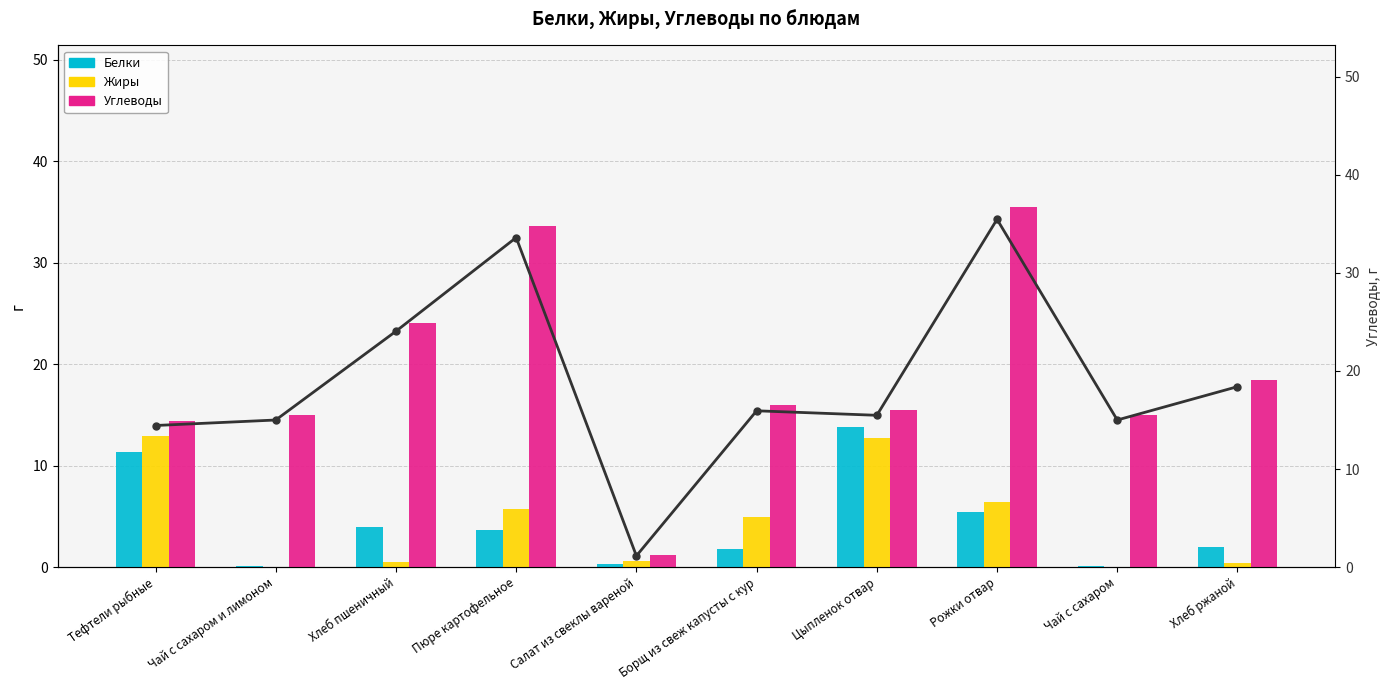

Reading left to right, extract all data points from this chart.

Белки: Тефтели рыбные=11.3	Чай с сахаром и лимоном=0.1	Хлеб пшеничный=4.0	Пюре картофельное=3.7	Салат из свеклы вареной=0.3	Борщ из свеж капусты с кур=1.8	Цыпленок отвар=13.8	Рожки отвар=5.5	Чай с сахаром=0.1	Хлеб ржаной=2.0
Жиры: Тефтели рыбные=12.9	Чай с сахаром и лимоном=0.0	Хлеб пшеничный=0.5	Пюре картофельное=5.7	Салат из свеклы вареной=0.6	Борщ из свеж капусты с кур=4.9	Цыпленок отвар=12.7	Рожки отвар=6.4	Чай с сахаром=0.0	Хлеб ржаной=0.4
Углеводы: Тефтели рыбные=14.4	Чай с сахаром и лимоном=15.0	Хлеб пшеничный=24.1	Пюре картофельное=33.6	Салат из свеклы вареной=1.1	Борщ из свеж капусты с кур=15.9	Цыпленок отвар=15.5	Рожки отвар=35.5	Чай с сахаром=15.0	Хлеб ржаной=18.4
Углеводы (линия): Тефтели рыбные=14.4	Чай с сахаром и лимоном=15.0	Хлеб пшеничный=24.1	Пюре картофельное=33.6	Салат из свеклы вареной=1.1	Борщ из свеж капусты с кур=15.9	Цыпленок отвар=15.5	Рожки отвар=35.5	Чай с сахаром=15.0	Хлеб ржаной=18.4